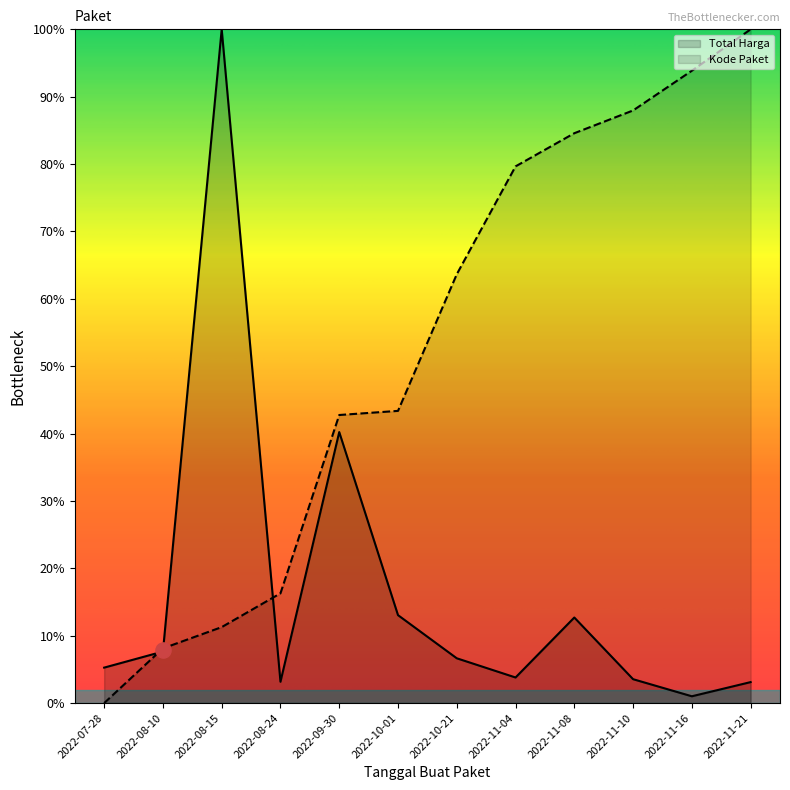

Which series contains the lowest Y value?

Kode Paket